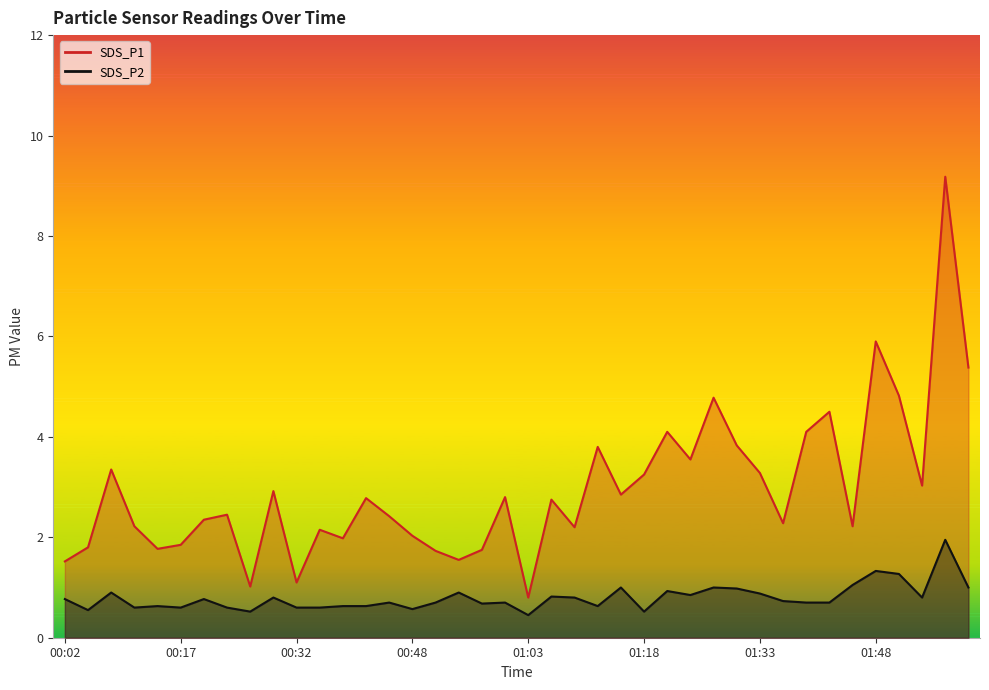

Reading right to left, what are all the values shown in this chart?

SDS_P1: 5.4	9.2	3.0	4.8	5.9	2.2	4.5	4.1	2.3	3.3	3.8	4.8	3.5	4.1	3.2	2.9	3.8	2.2	2.8	0.8	2.8	1.8	1.6	1.7	2.0	2.4	2.8	2.0	2.1	1.1	2.9	1.0	2.5	2.4	1.9	1.8	2.2	3.4	1.8	1.5
SDS_P2: 1.0	1.9	0.8	1.3	1.3	1.1	0.7	0.7	0.7	0.9	1.0	1.0	0.8	0.9	0.5	1.0	0.6	0.8	0.8	0.5	0.7	0.7	0.9	0.7	0.6	0.7	0.6	0.6	0.6	0.6	0.8	0.5	0.6	0.8	0.6	0.6	0.6	0.9	0.6	0.8